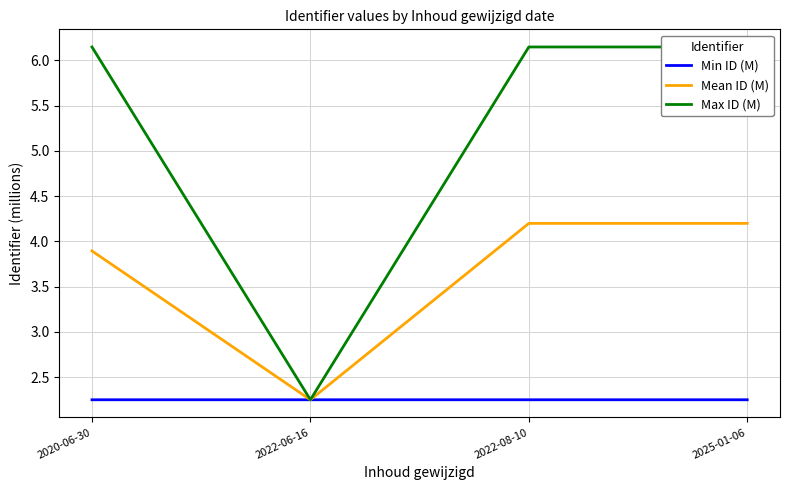

Which series has the largest total across all categories?

Max ID (M)